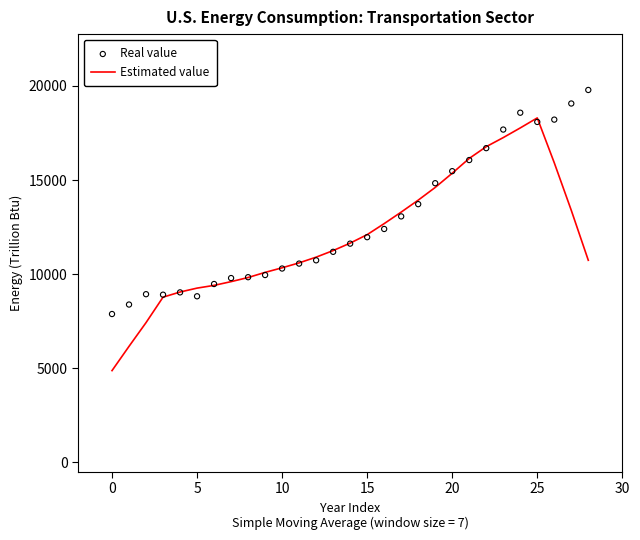

Which series has the largest total across all categories?

Real value